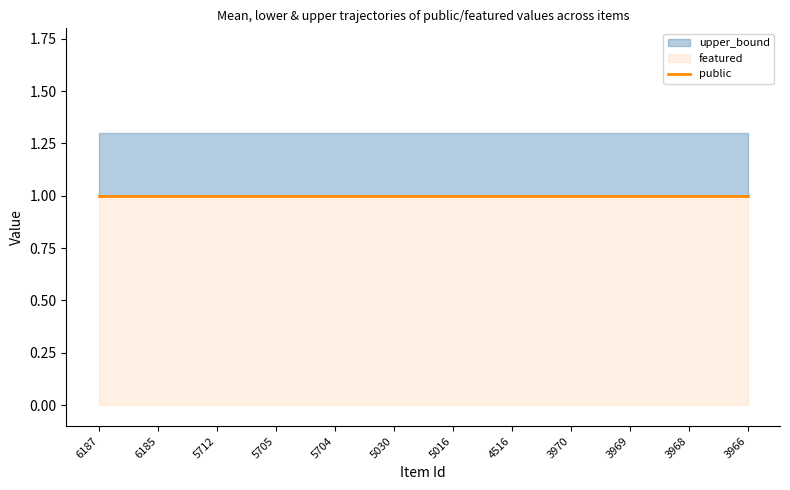

True or false: upper_bound and featured cross at least once.

False